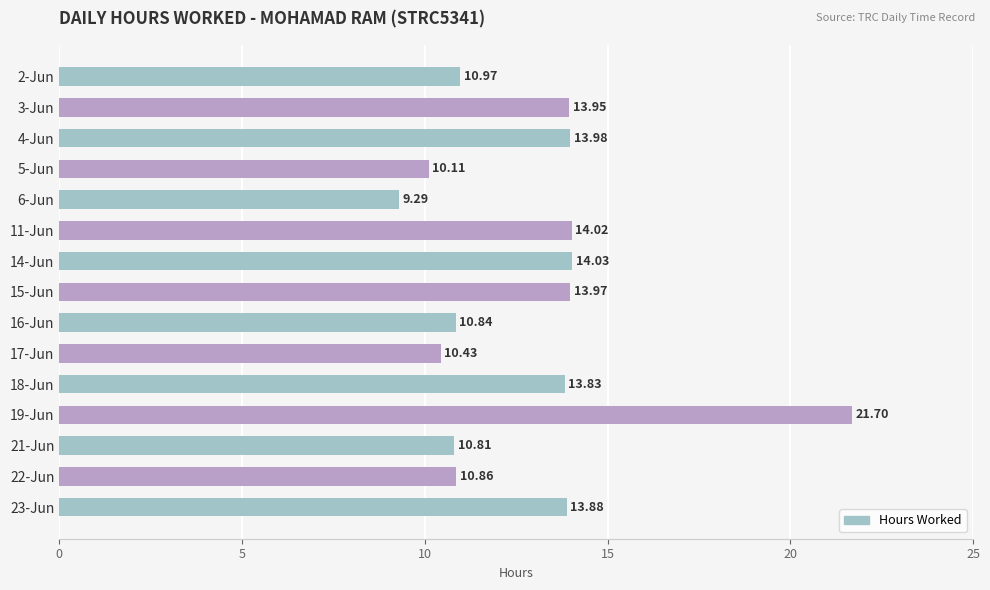

Rank the categories by value from highest to lowest.

19-Jun, 14-Jun, 11-Jun, 4-Jun, 15-Jun, 3-Jun, 23-Jun, 18-Jun, 2-Jun, 22-Jun, 16-Jun, 21-Jun, 17-Jun, 5-Jun, 6-Jun